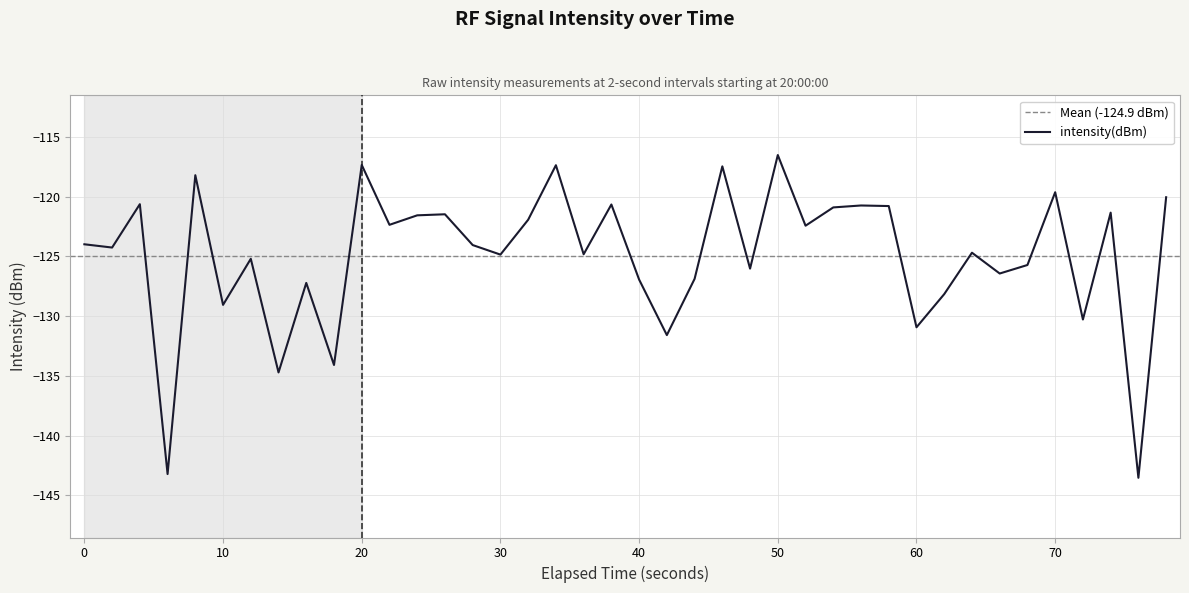

How many values exceed -124?

19